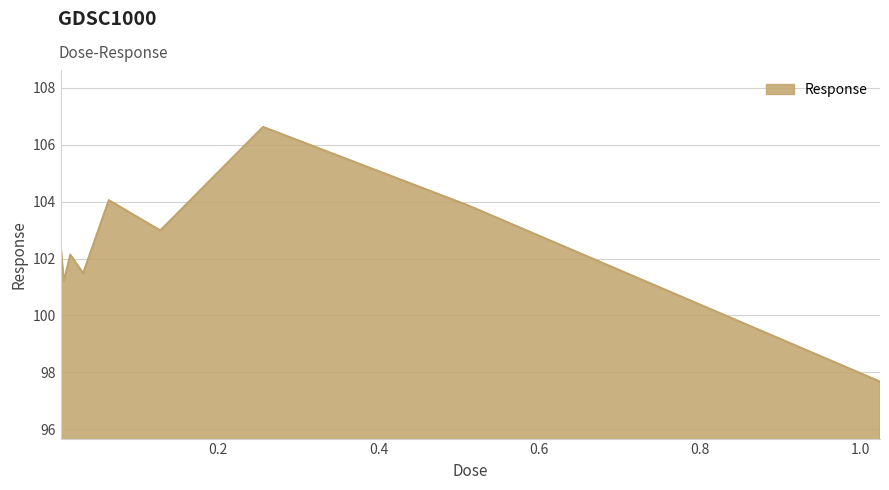

What is the difference between the maximum and minimum values?

8.9